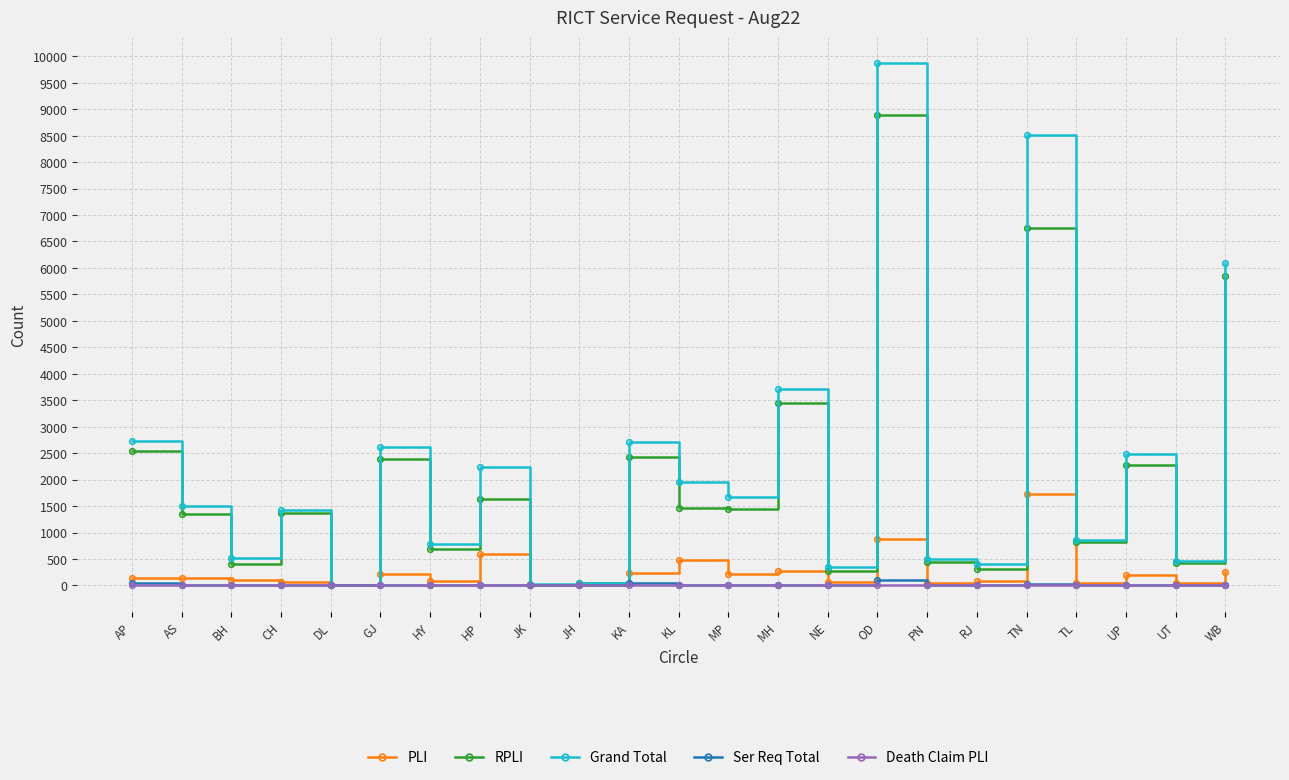

Is the value of Death Claim PLI at MP greater than the value of Grand Total at PN?

No